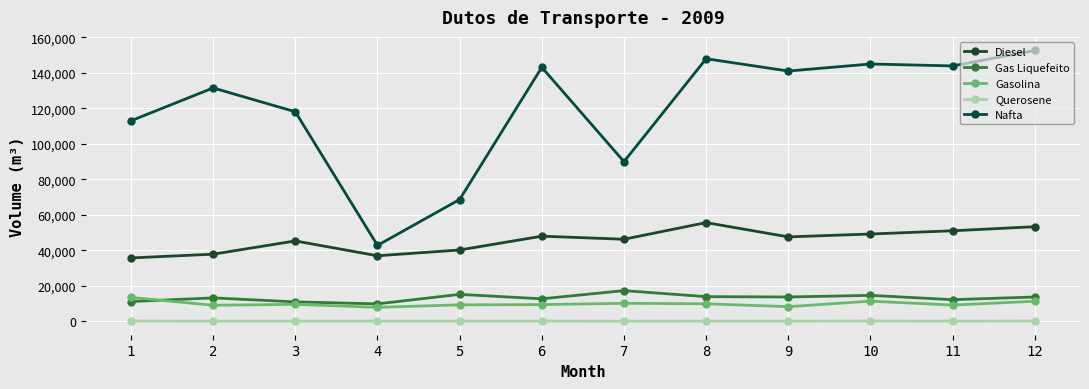

Reading right to left, what are all the values shown in this chart?

Diesel: 53369	51062	49244	47622	55665	46302	48025	40255	36994	45346	37892	35778
Gas Liquefeito: 13790	12275	14714	13792	13979	17371	12770	15265	9918	11039	13276	11251
Gasolina: 11412	9239	11444	8339	9966	10233	9506	9371	7966	9643	9135	13545
Querosene: 293	222	284	234	222	170	248	244	202	234	227	282
Nafta: 152595	143872	144959	140998	147915	89987	143080	68670	42842	118072	131480	112987